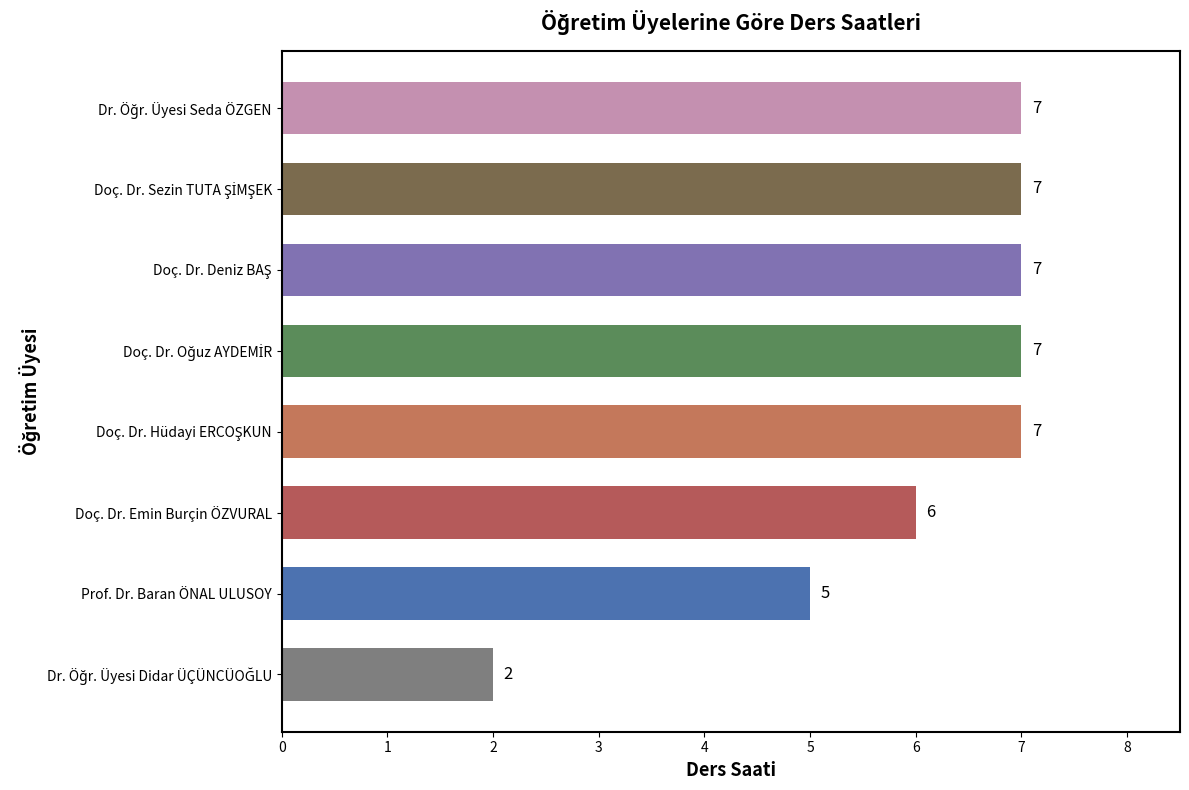

Reading top to bottom, transcribe all the data shown in this chart.

7	7	7	7	7	6	5	2